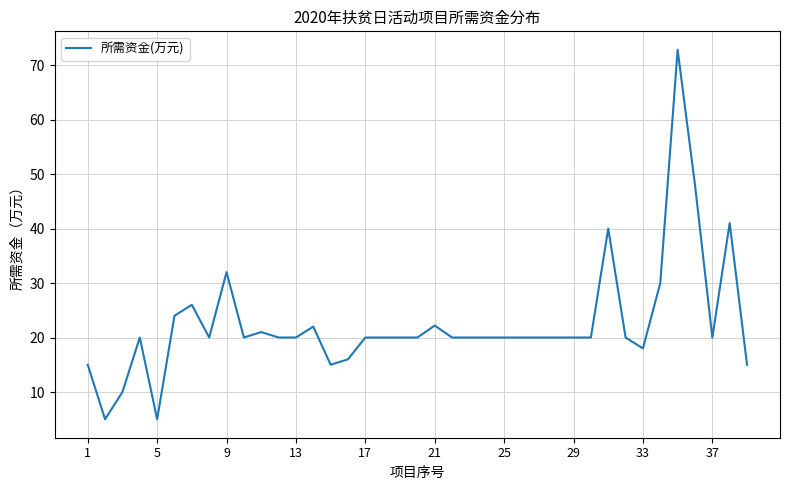

What is the difference between the maximum and minimum values?

67.8